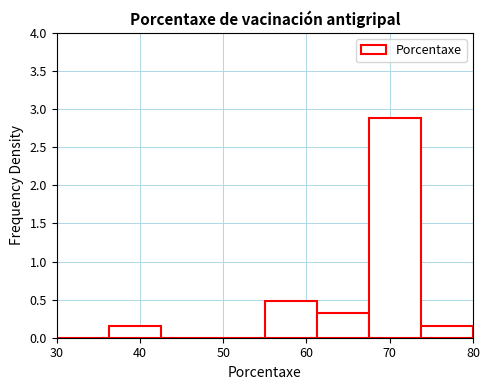

Reading left to right, transcribe this chart: for each bar, give the range it covers on the x-axis and its height. Neither the bar edges nor the heights are printed on the chart, so give them approximately, as read against the axes.

30 to 36: 0
36 to 43: 0.15
43 to 49: 0
49 to 55: 0
55 to 61: 0.50
61 to 68: 0.30
68 to 74: 2.90
74 to 80: 0.15